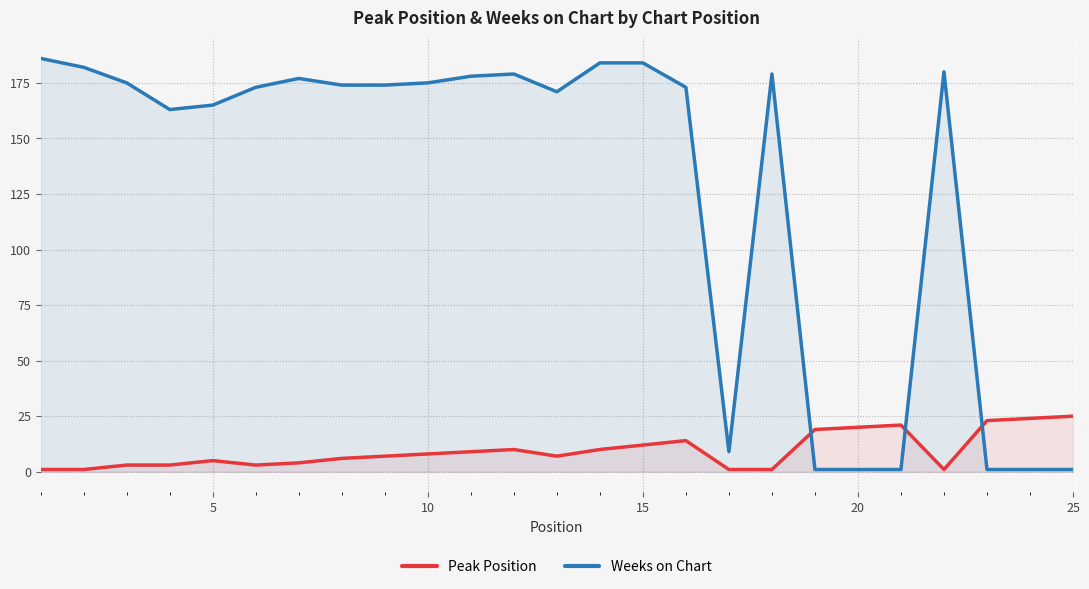

Does the chart display data point markers on the line(s)?

No